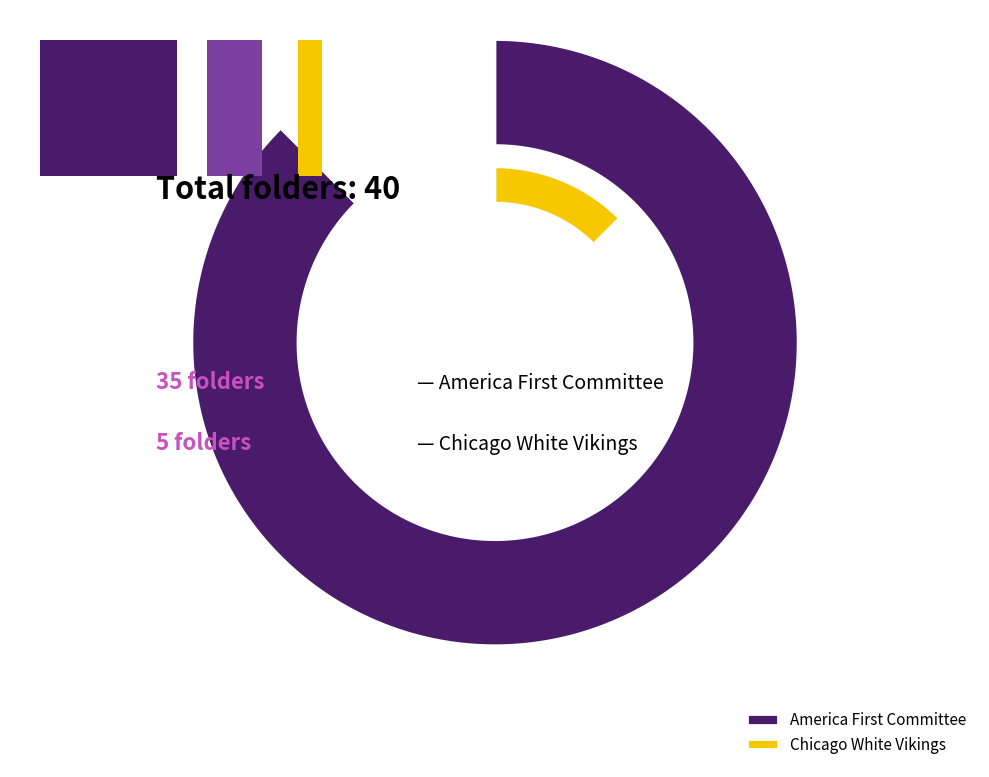

What is the majority slice?

America First Committee